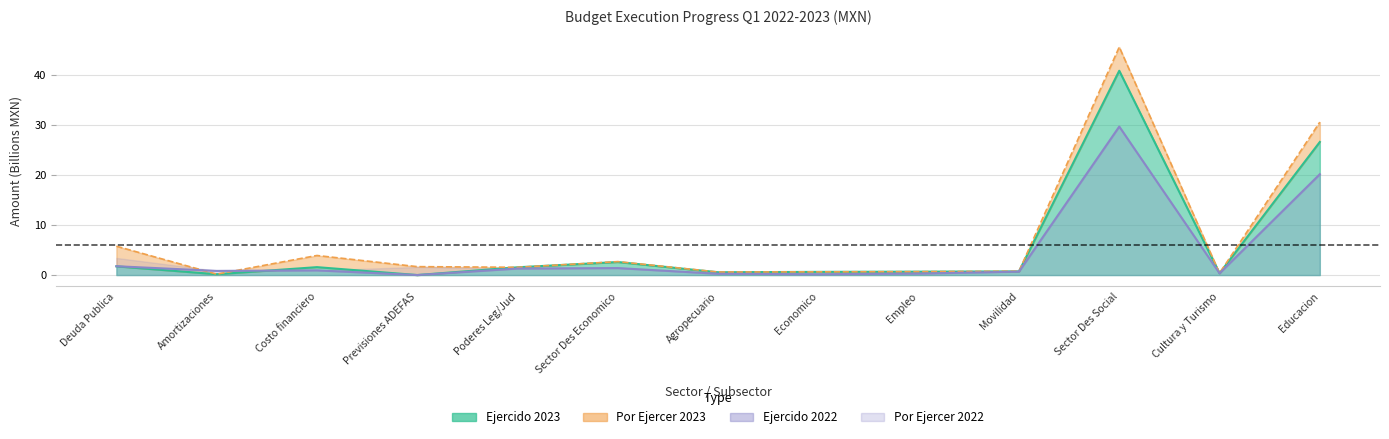

What is the total value across all series at Empleo?

1.0